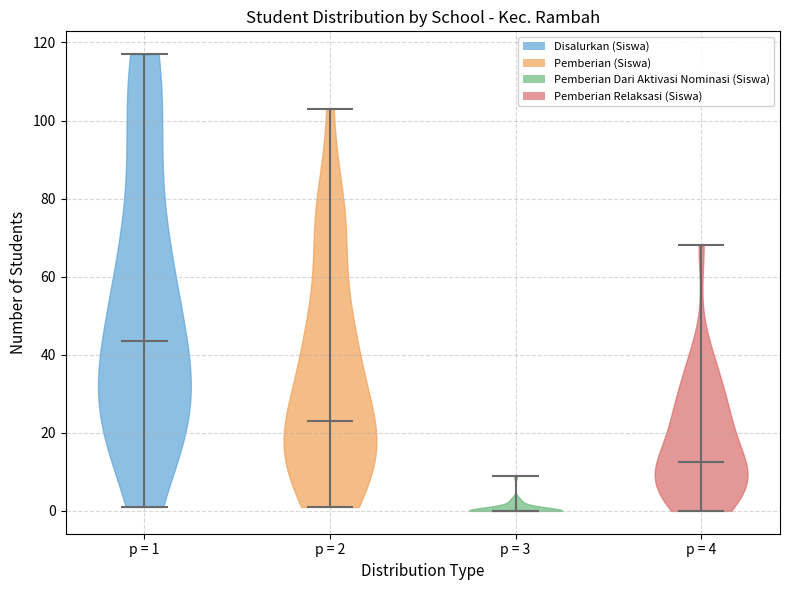

Which violin has the highest median line?

p = 1